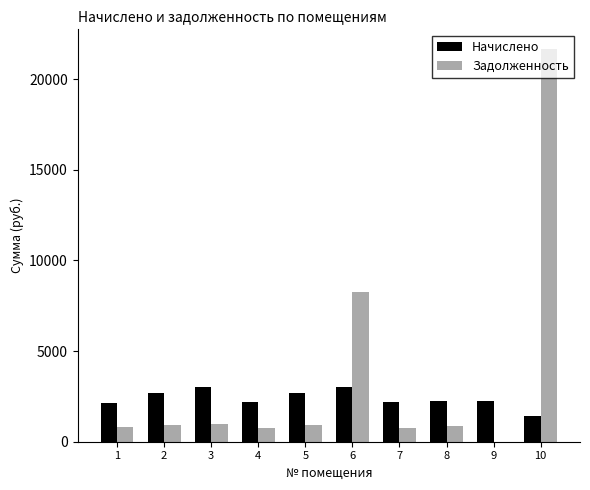

Where is Задолженность nearest to the value 10836?

6